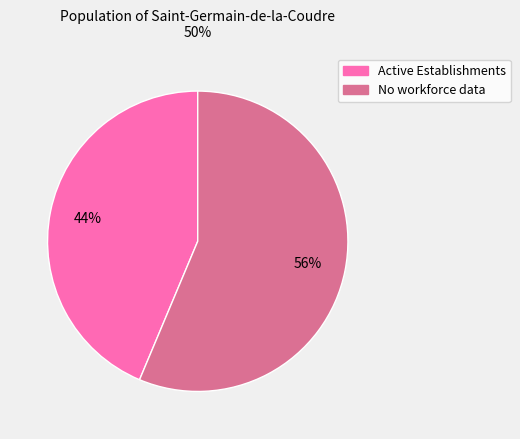

To the nearest percent, what is the average slice percentage?

50%